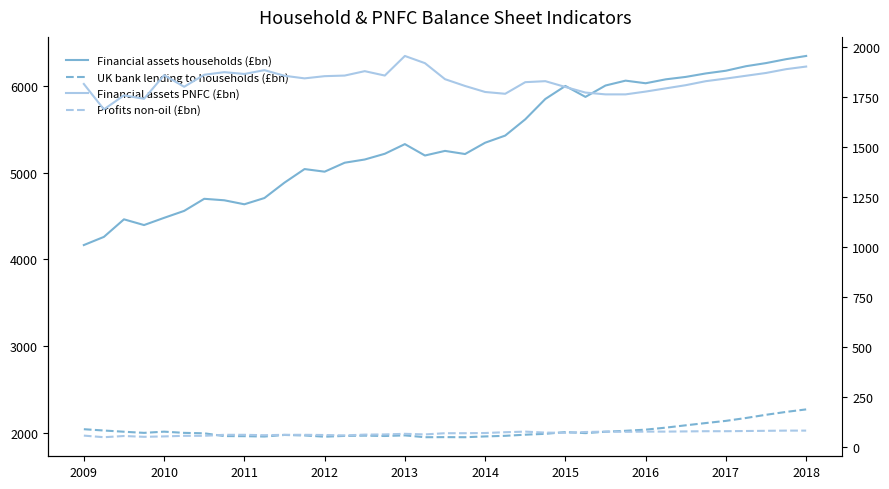

List the series in order of their peak value, highest first.

Financial assets households (£bn), UK bank lending to households (£bn), Financial assets PNFC (£bn), Profits non-oil (£bn)